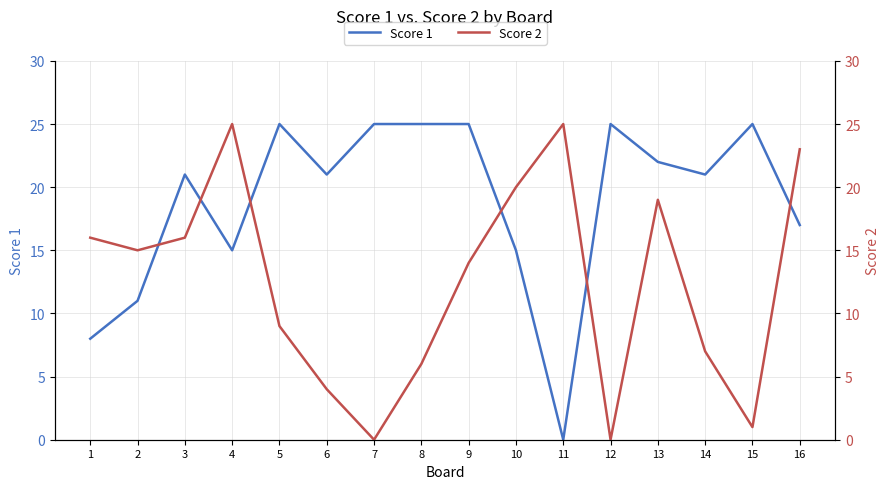

Where is Score 2 nearest to the value 12?

9